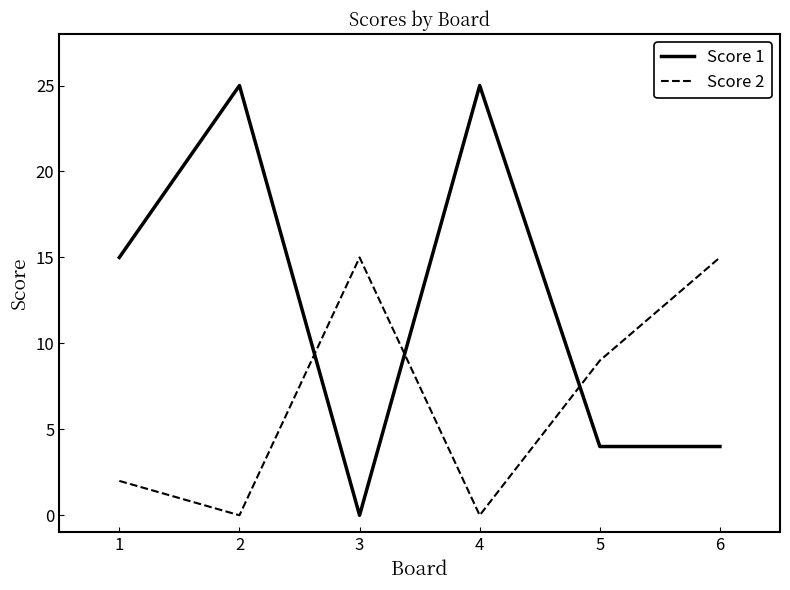

In Score 2, how many points are higher than both neighbors (excluding endpoints)?

1